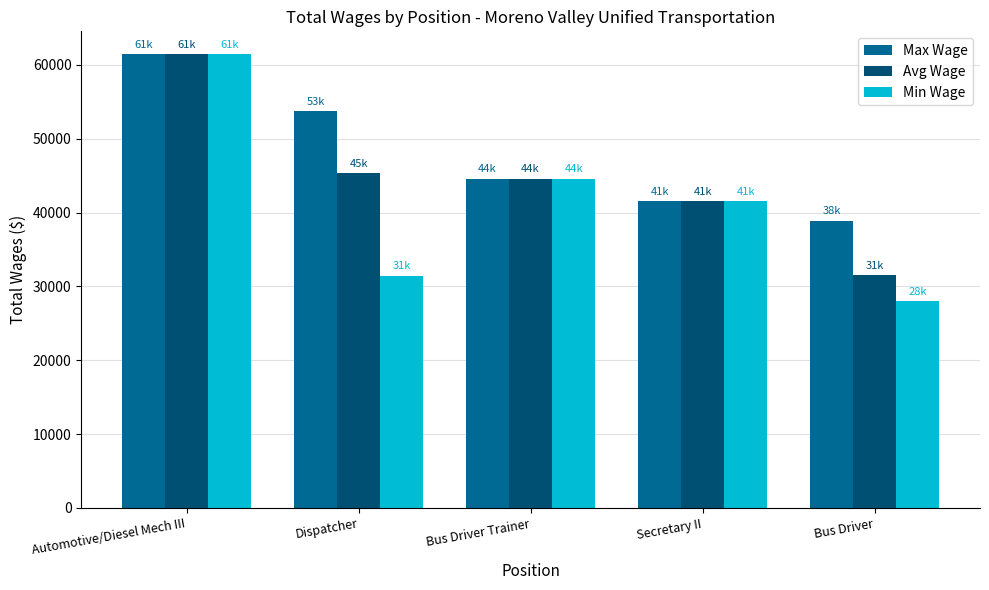

List the labels in order of Min Wage value, largest first.

Automotive/Diesel Mech III, Bus Driver Trainer, Secretary II, Dispatcher, Bus Driver